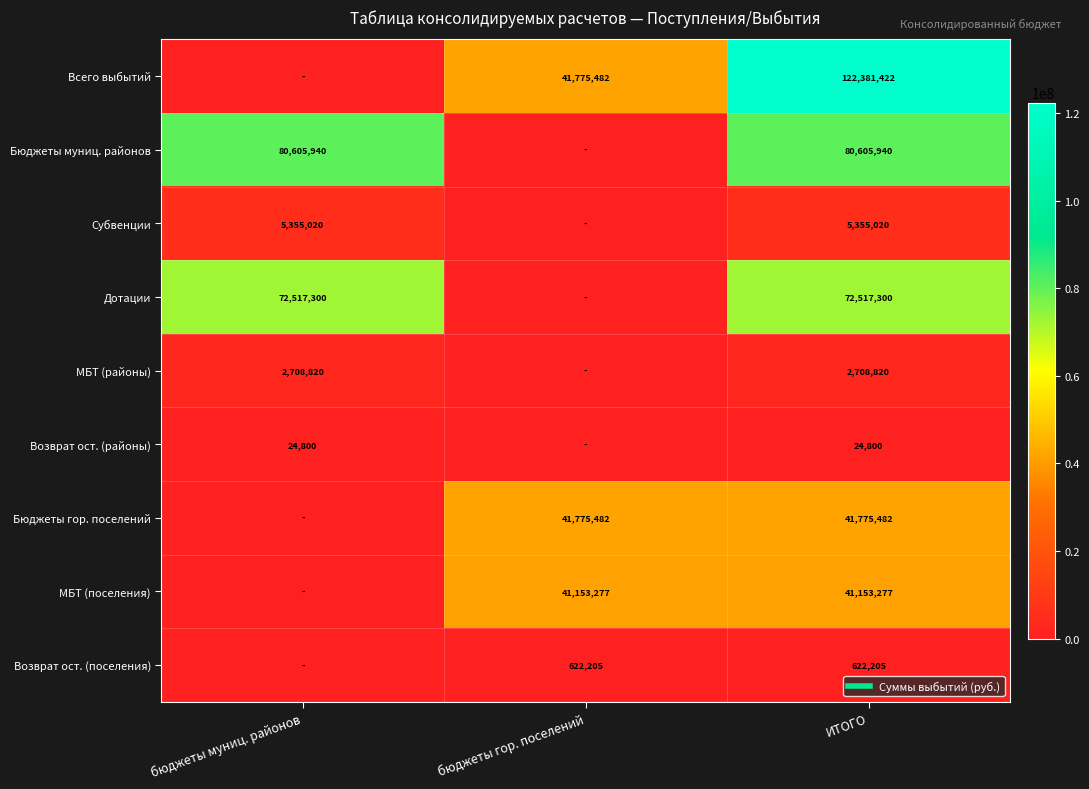

What is the total value across all series at бюджеты муниц. районов?

161211880.5